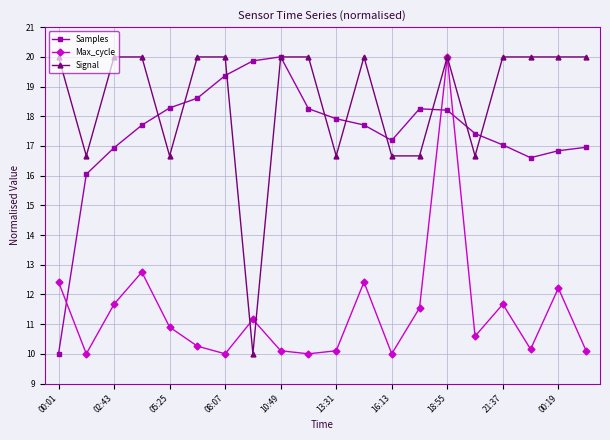

Which series ends up on top after the final intersection of Max_cycle and Signal?

Signal